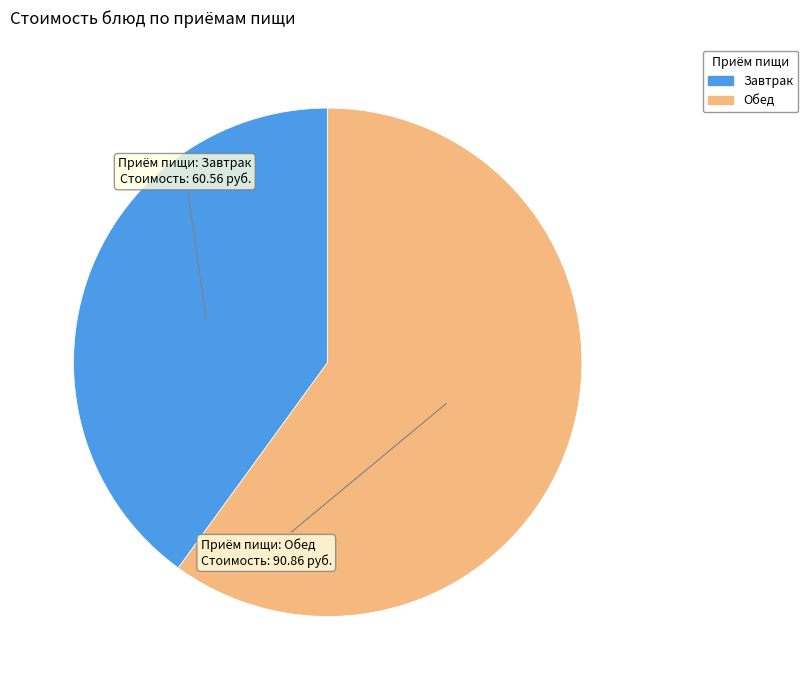

Which slice is the largest?

Обед